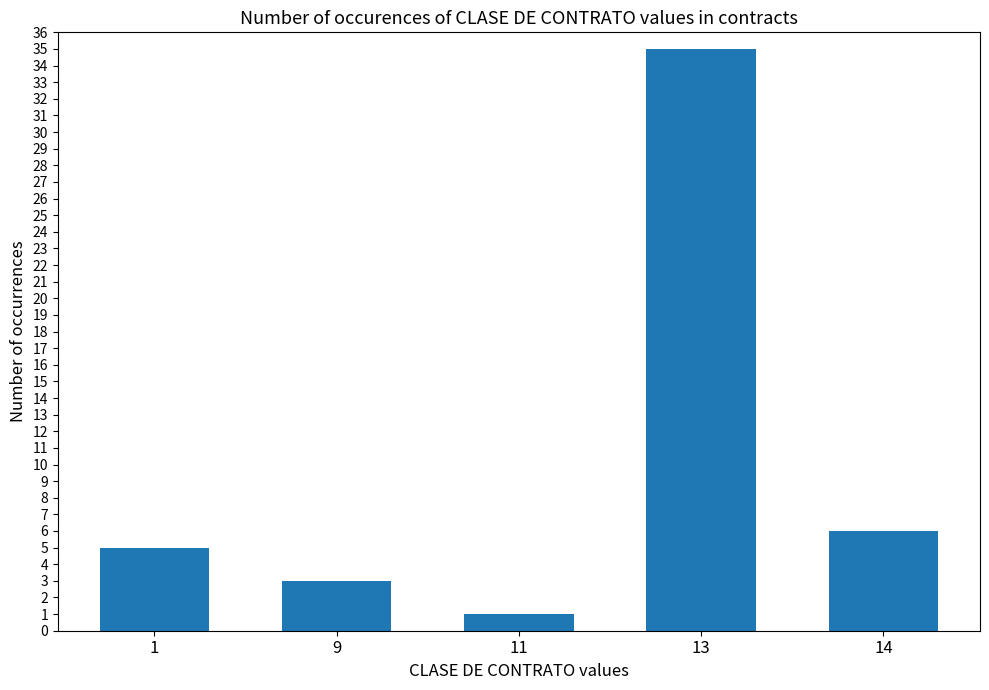

Read the value at 13, to the nearest 5.

35